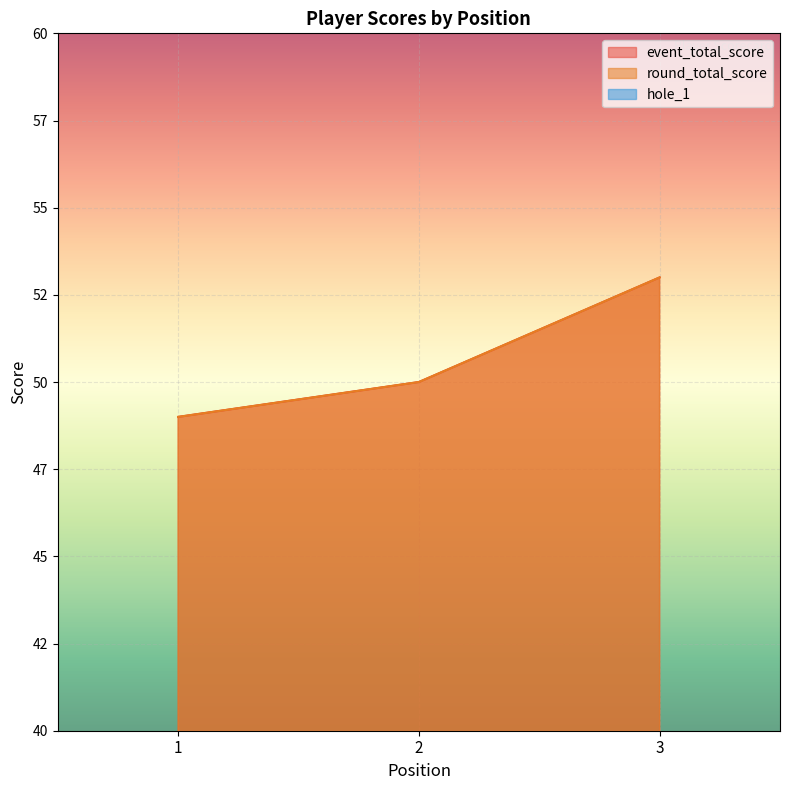

Which category has the highest value in the round_total_score series?

3